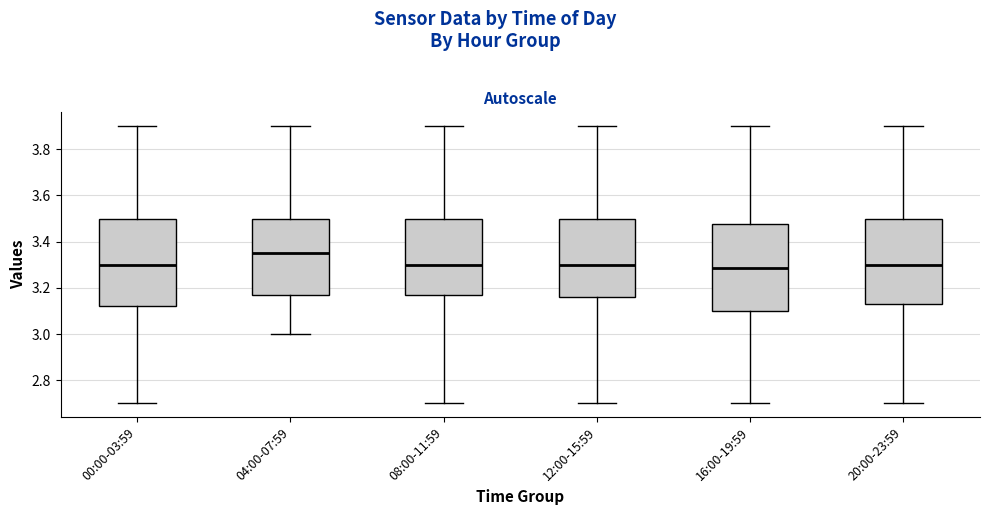

Where is the lower edge of the box for 00:00-03:59 on the y-axis? The values are not printed on the chart, so give them approximately, as read against the axis.

3.12